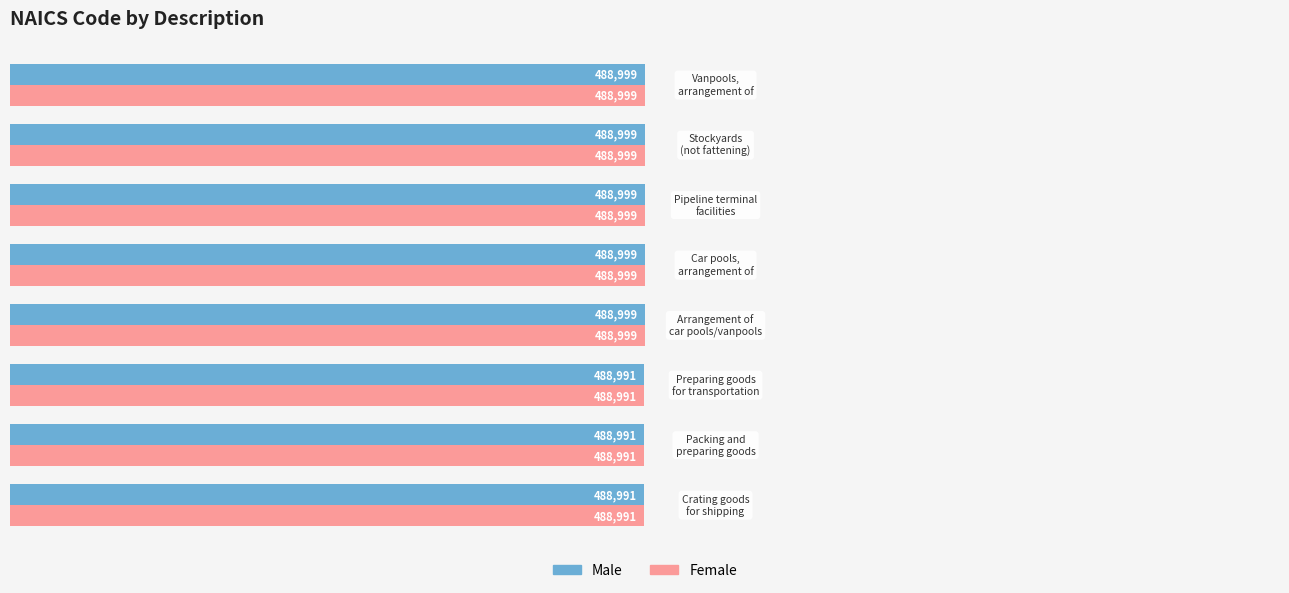

What is the highest value of the Female series?

488999